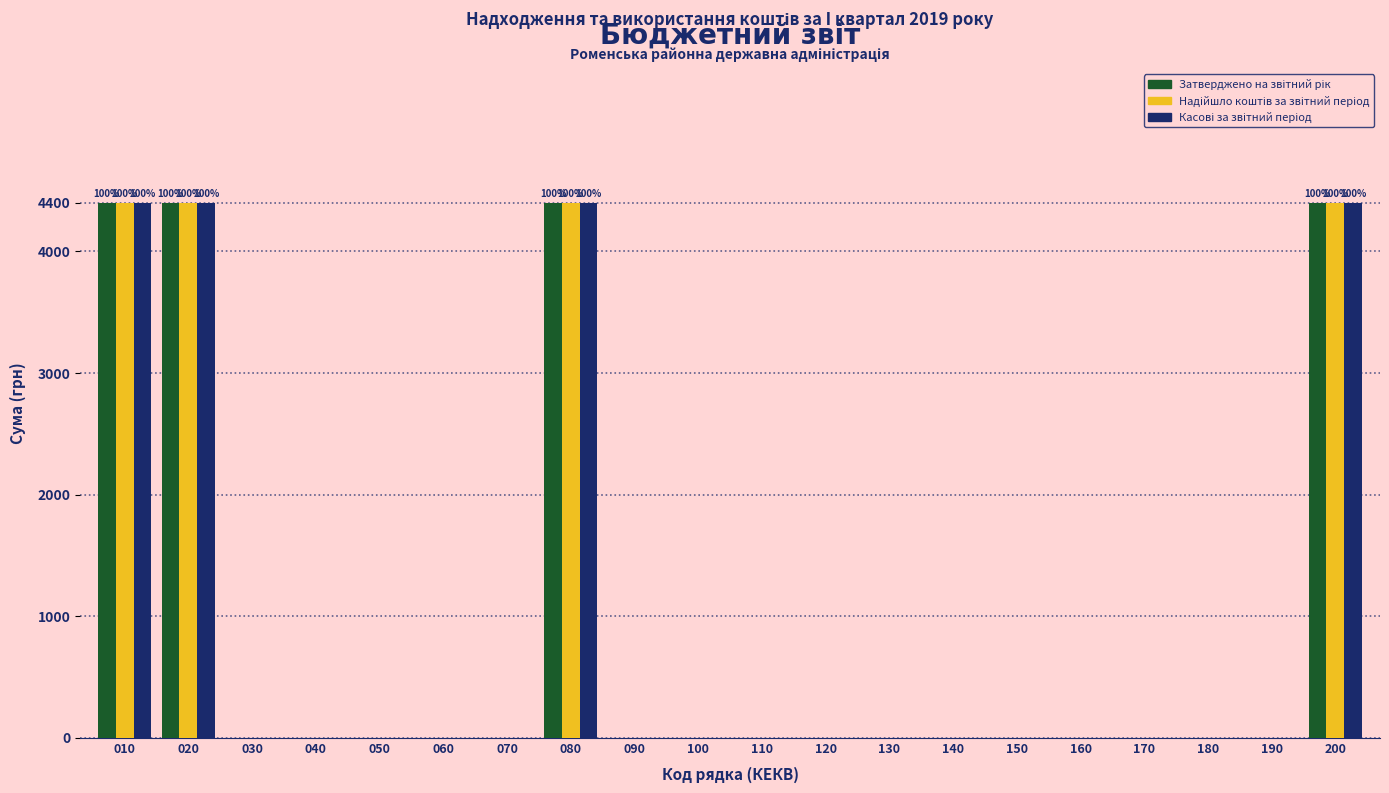

What is the total value across all series at 200?

13200